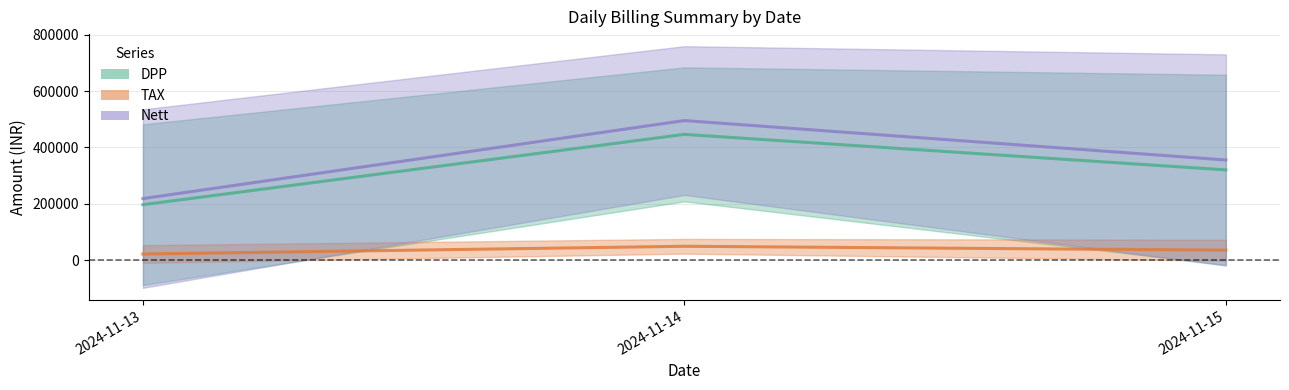

Which category has the highest value across all series?

2024-11-14